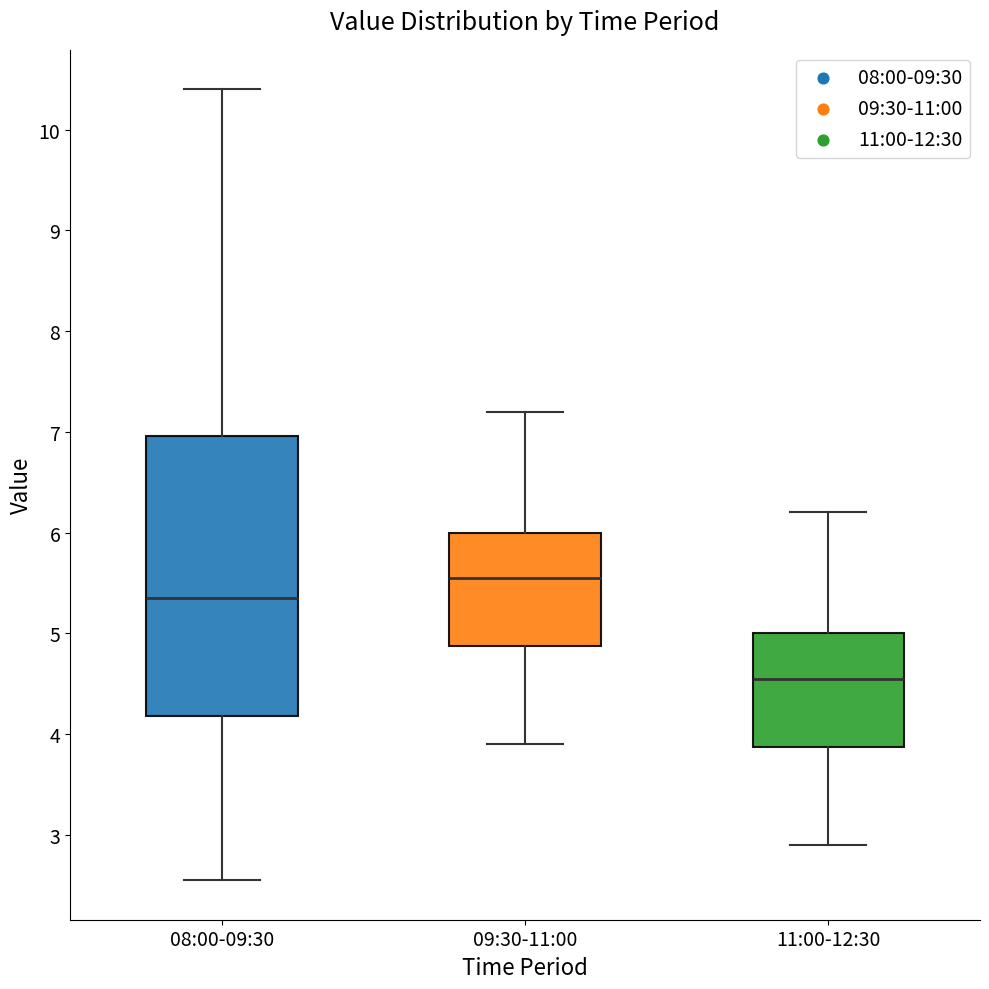

Reading left to right, read every box against the y-axis: the position of its median line, the range the box covers, and the ends of its whiskers. The values are not printed on the chart, so give them approximately, as read against the axis.

08:00-09:30: median 5.4, box 4.2 to 7.0, whiskers 2.6 to 10.4
09:30-11:00: median 5.6, box 4.9 to 6.0, whiskers 3.9 to 7.2
11:00-12:30: median 4.6, box 3.9 to 5.0, whiskers 2.9 to 6.2